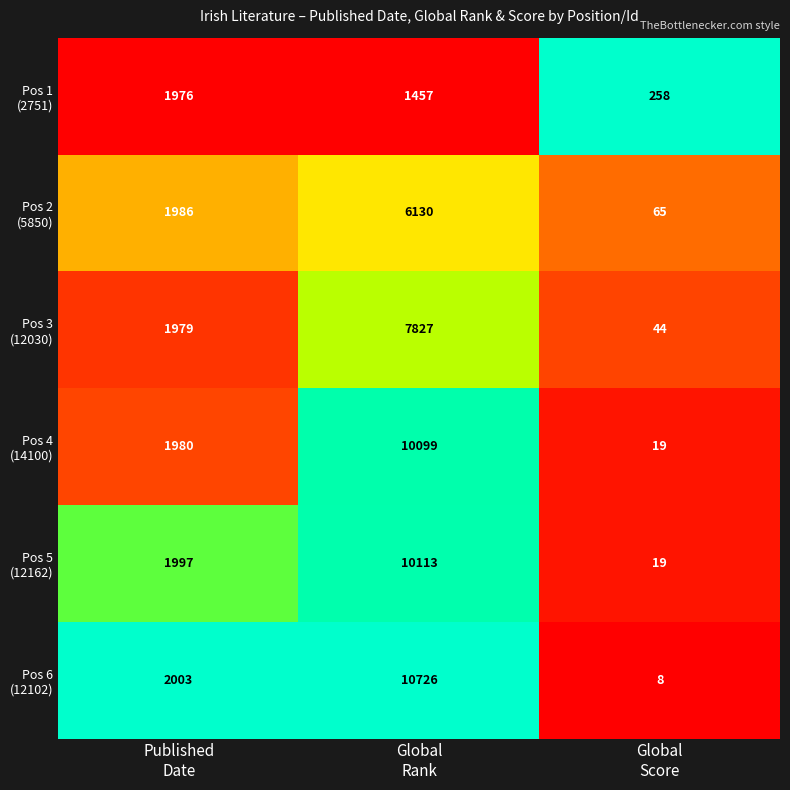

What is the greatest value displayed?

10726